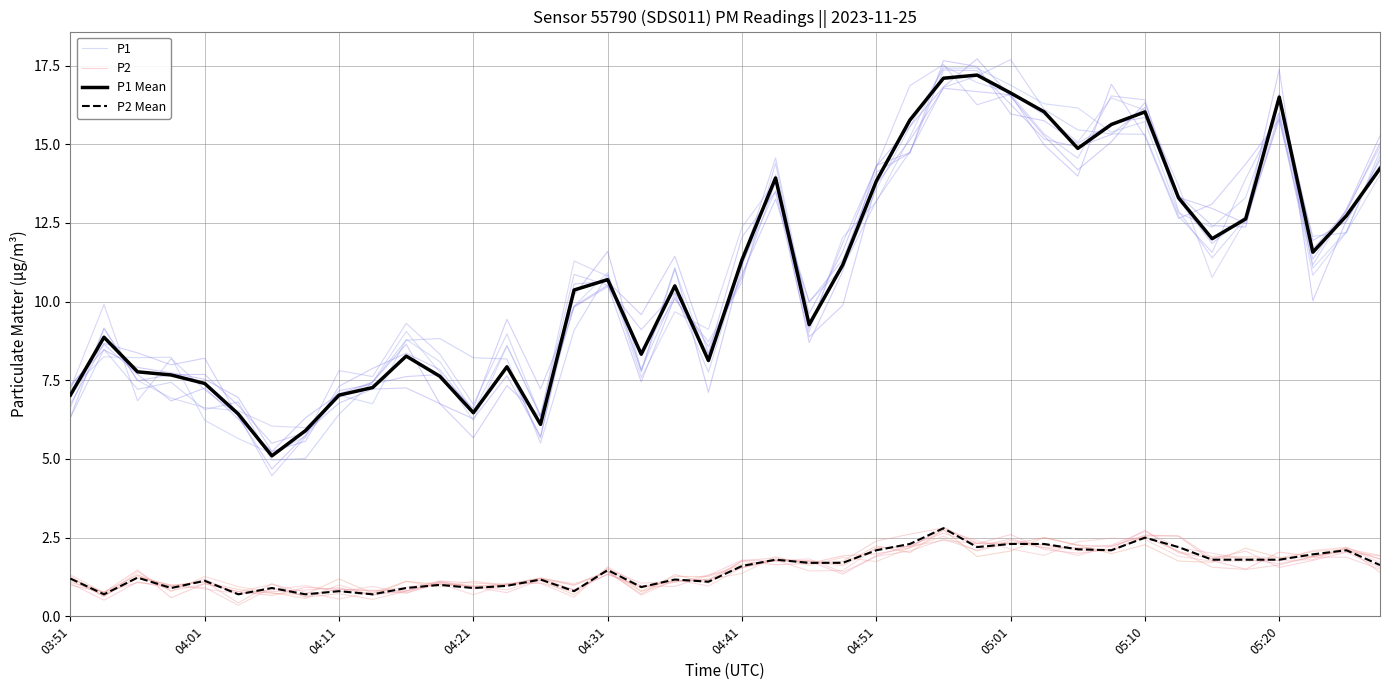

Between 37 and 39, which series saw the biggest shift?

P1